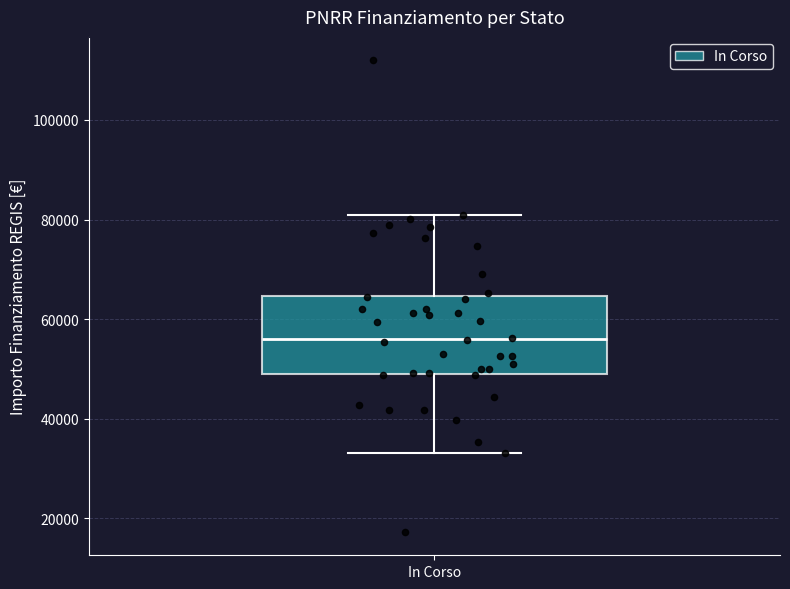

Read this box plot against the y-axis: the position of the median line, the range covered by the box, and the ends of both whiskers. The values are not printed on the chart, so give them approximately, as read against the axis.

median 56000, box 50000 to 64000, whiskers 32000 to 80000